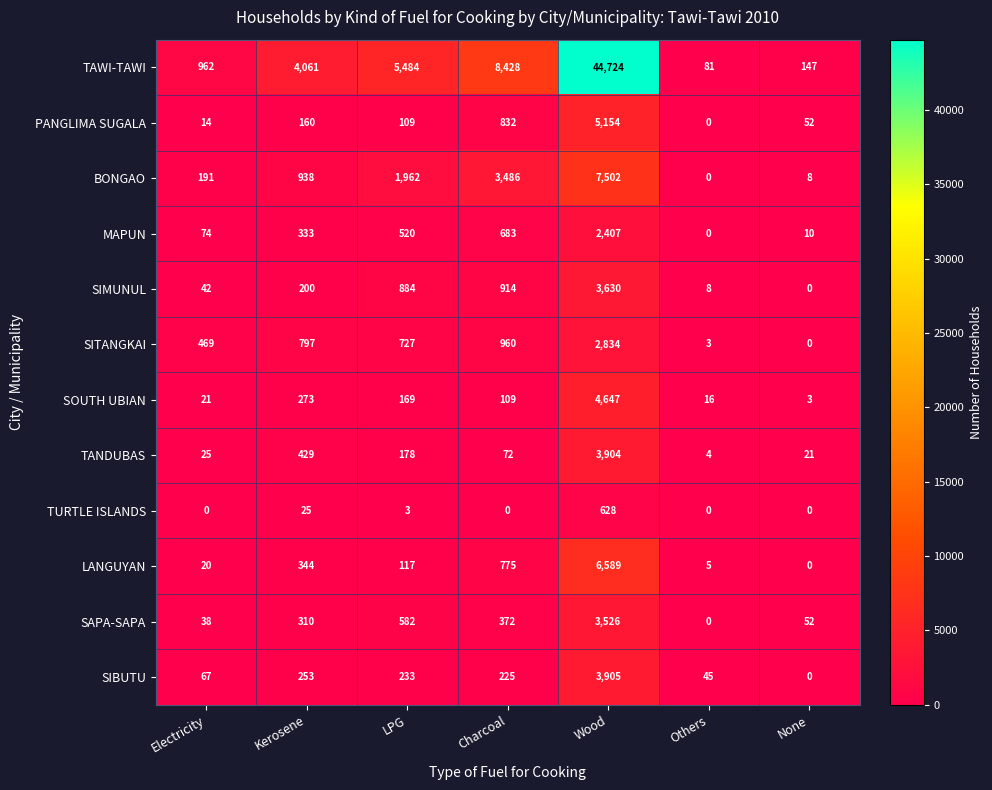

How many series are shown in this chart?

12